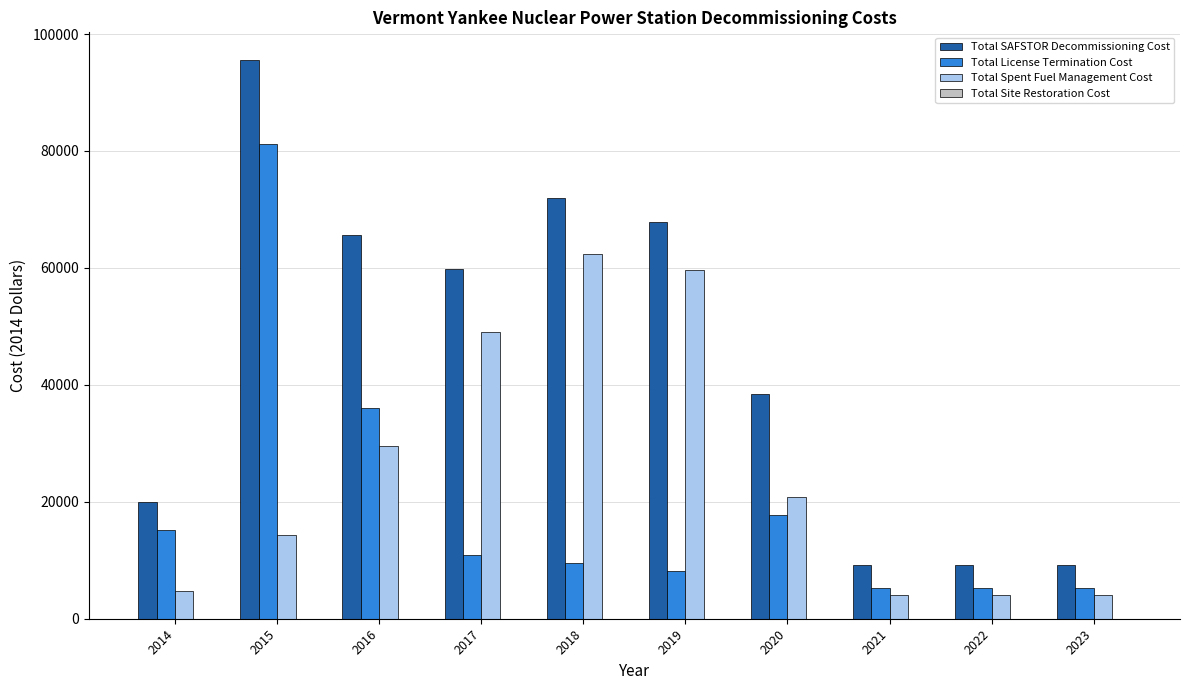

What is the maximum value for Total SAFSTOR Decommissioning Cost?

95516.4